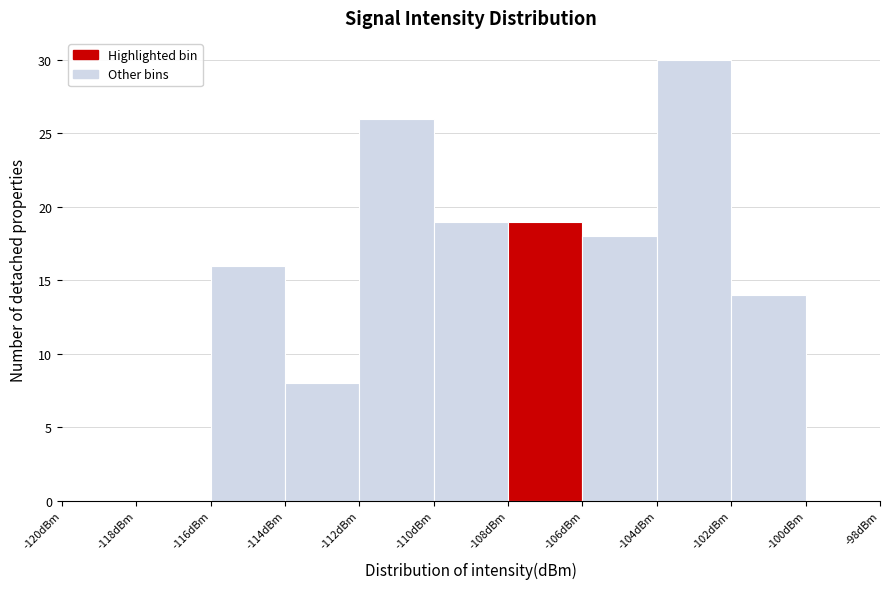

How tall is the bar that spans -102 to -100 on the x-axis? The values are not printed on the chart, so give them approximately, as read against the axis.

14